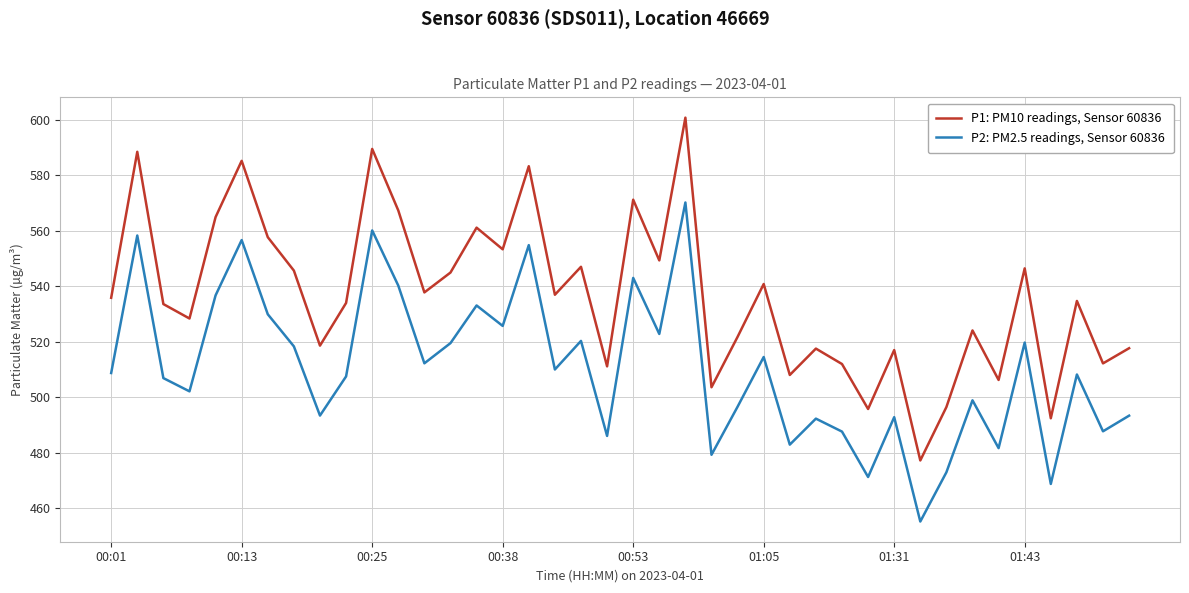

What is the difference between the maximum and minimum values in the P2: PM2.5 readings, Sensor 60836 series?

114.9